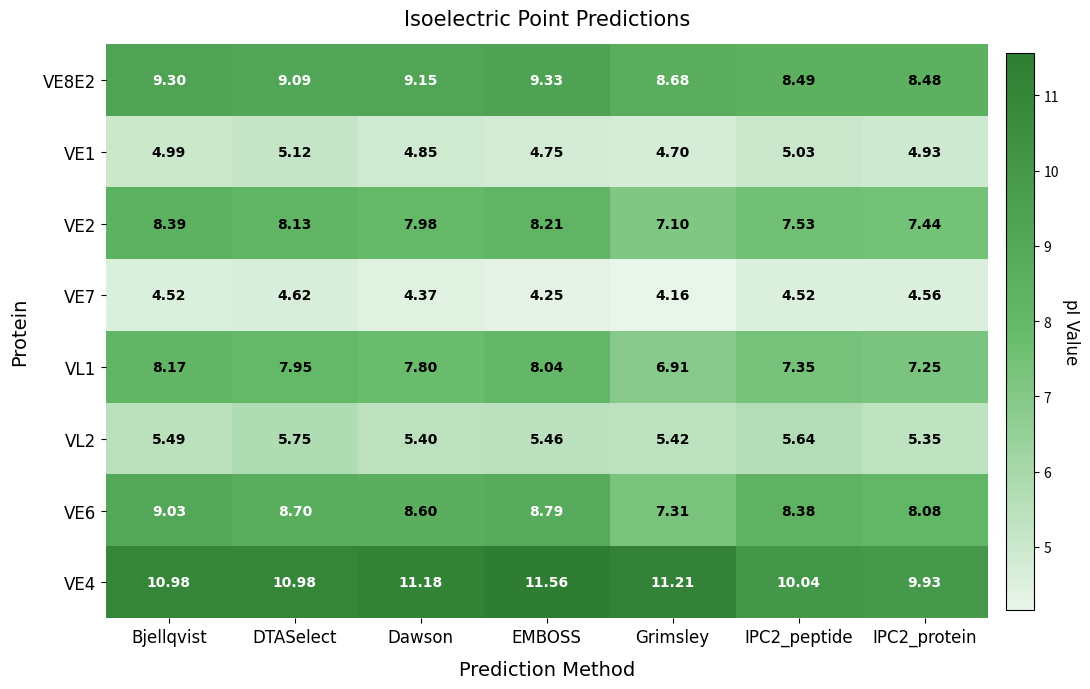

Where is VE7 nearest to the value 4?

Grimsley